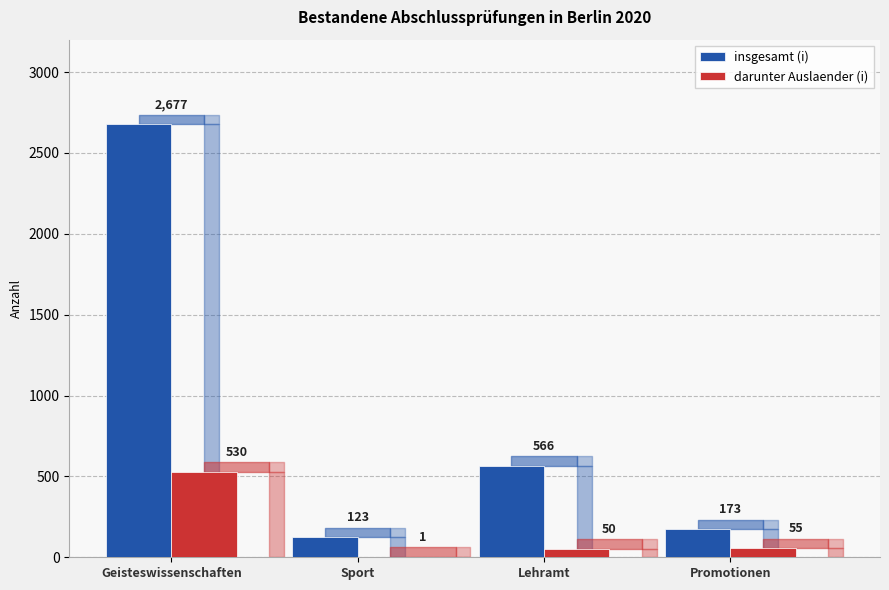

Is the value of darunter Auslaender (i) at Promotionen greater than the value of insgesamt (i) at Sport?

No